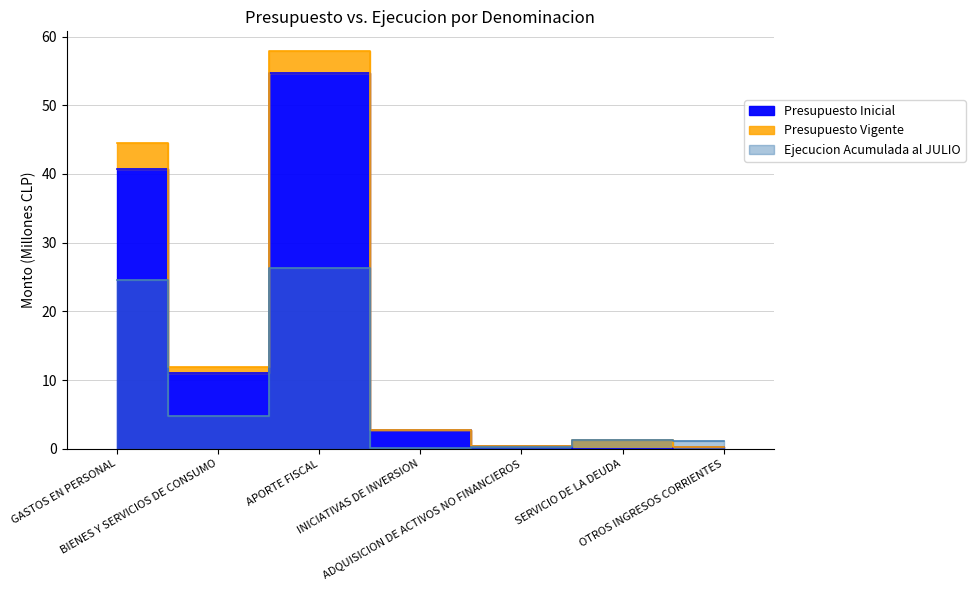

Rank the series by their average value, from highest to lowest.

Presupuesto Vigente, Presupuesto Inicial, Ejecucion Acumulada al JULIO